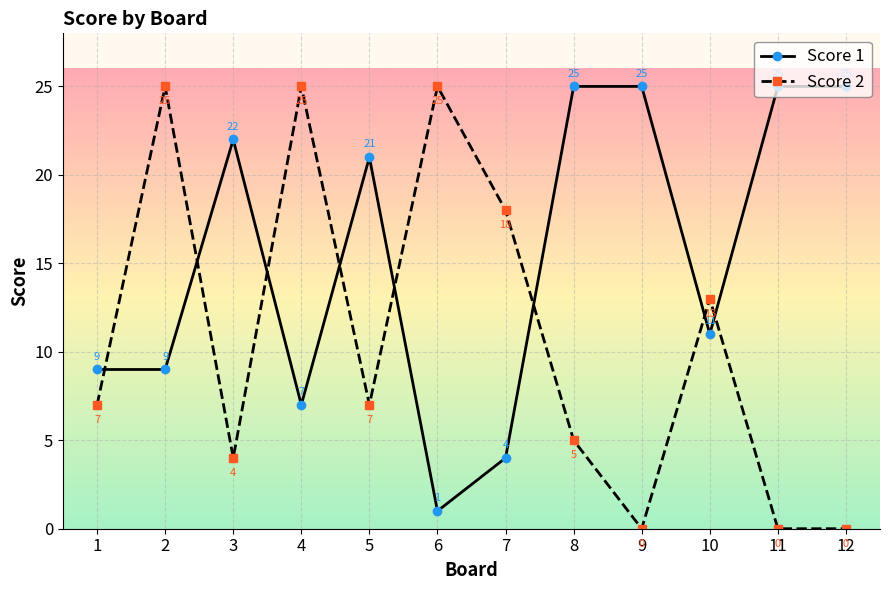

Which series has the largest range (max minus min)?

Score 2